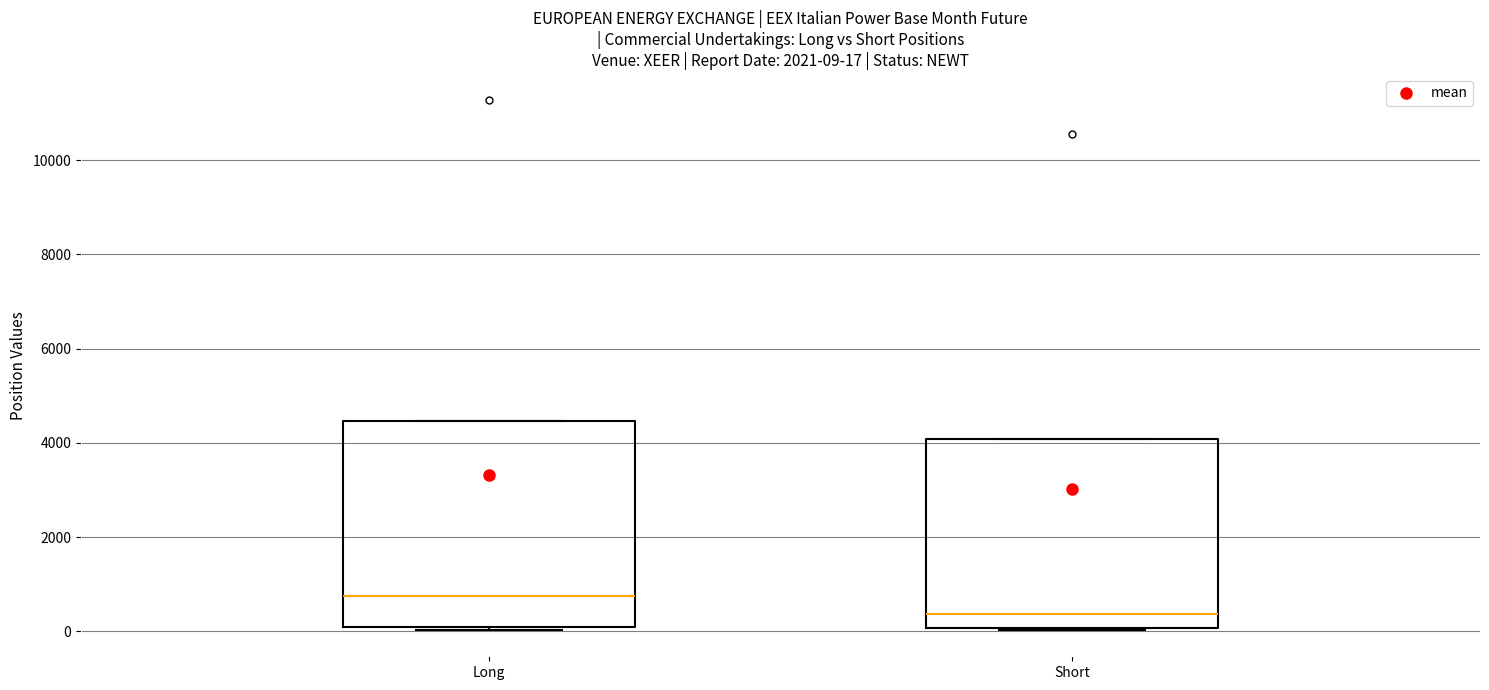

Which box is the tallest, from its lower edge to its upper edge?

Long